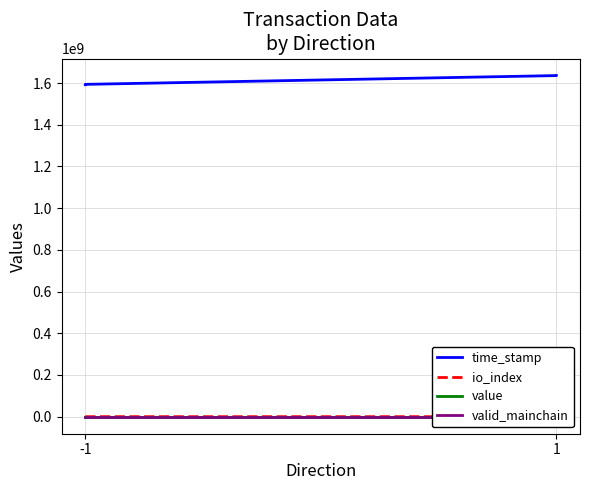

Is it true that io_index equals 0.0 at -1?

True